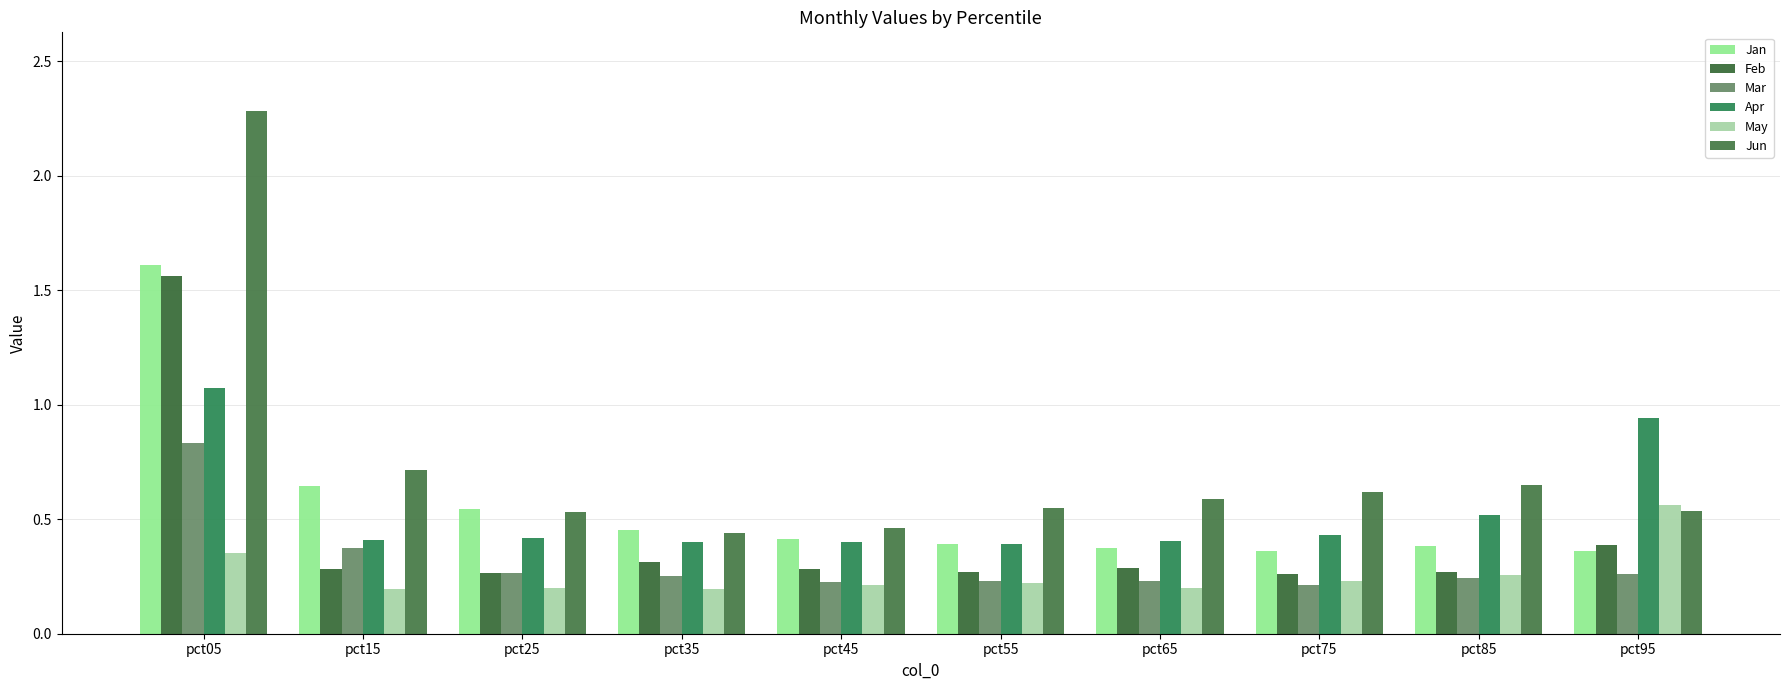

What are all the series names shown in the legend?

Jan, Feb, Mar, Apr, May, Jun